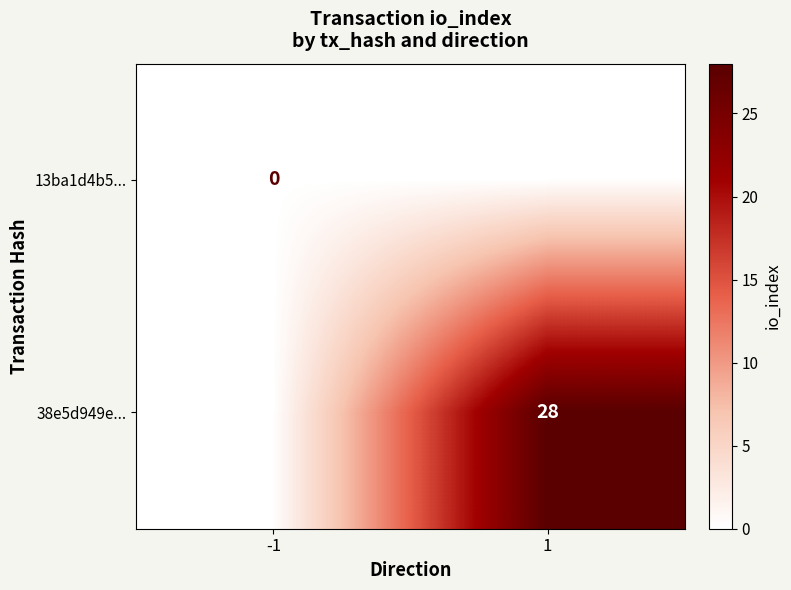

True or false: 38e5d949e... has a value of 28 at 1.

True